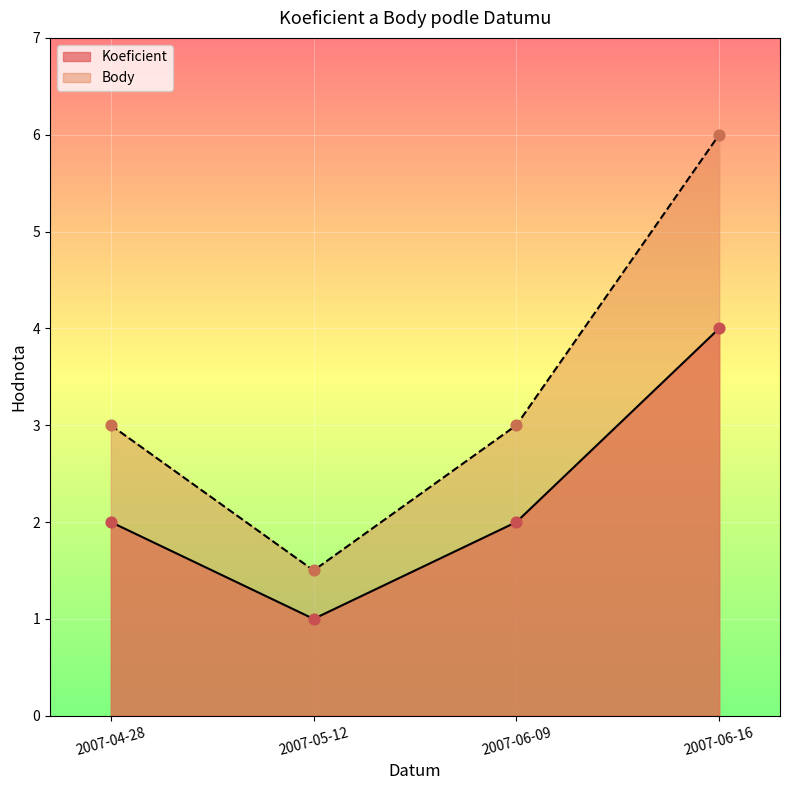

Which series contains the lowest Y value?

Koeficient